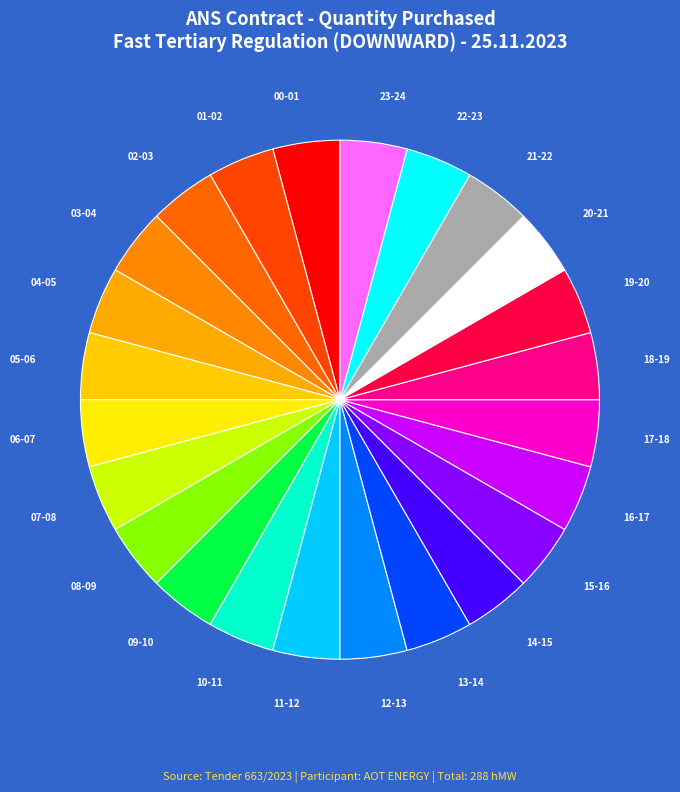

Is there a majority slice in this chart?

No